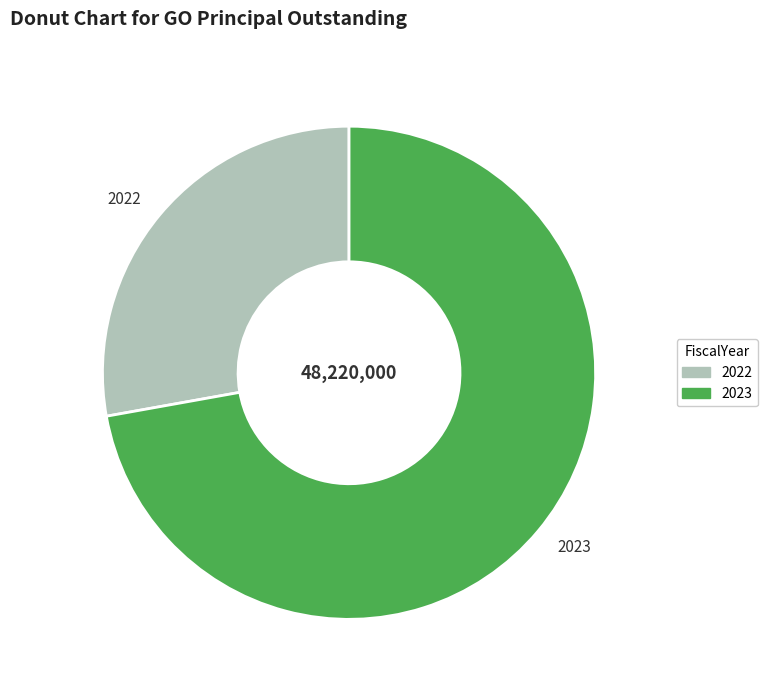

Is the sum of 2023 and 2022 greater than half?

Yes